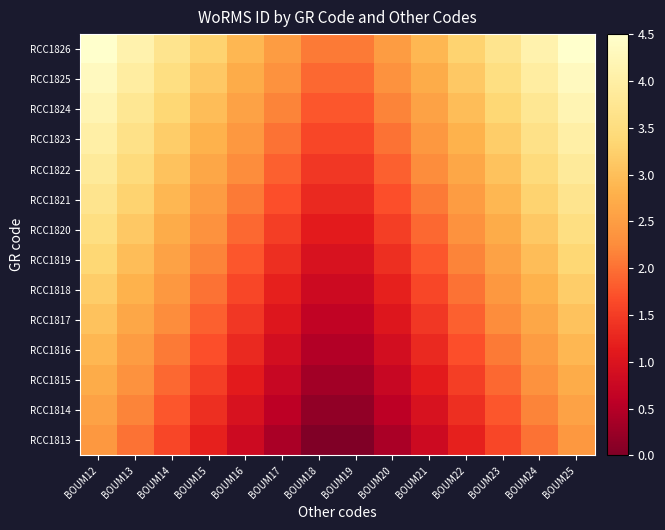

Reading right to left, what are all the values shown in this chart?

RCC1813: BOUM25=2.4	BOUM24=2.0	BOUM23=1.6	BOUM22=1.2	BOUM21=0.8	BOUM20=0.4	BOUM19=0.0	BOUM18=0.0	BOUM17=0.4	BOUM16=0.8	BOUM15=1.2	BOUM14=1.6	BOUM13=2.0	BOUM12=2.4
RCC1814: BOUM25=2.6	BOUM24=2.2	BOUM23=1.8	BOUM22=1.4	BOUM21=1.0	BOUM20=0.6	BOUM19=0.2	BOUM18=0.2	BOUM17=0.6	BOUM16=1.0	BOUM15=1.4	BOUM14=1.8	BOUM13=2.2	BOUM12=2.6
RCC1815: BOUM25=2.7	BOUM24=2.3	BOUM23=1.9	BOUM22=1.5	BOUM21=1.1	BOUM20=0.7	BOUM19=0.3	BOUM18=0.3	BOUM17=0.7	BOUM16=1.1	BOUM15=1.5	BOUM14=1.9	BOUM13=2.3	BOUM12=2.7
RCC1816: BOUM25=2.9	BOUM24=2.5	BOUM23=2.1	BOUM22=1.7	BOUM21=1.3	BOUM20=0.9	BOUM19=0.5	BOUM18=0.5	BOUM17=0.9	BOUM16=1.3	BOUM15=1.7	BOUM14=2.1	BOUM13=2.5	BOUM12=2.9
RCC1817: BOUM25=3.1	BOUM24=2.7	BOUM23=2.2	BOUM22=1.8	BOUM21=1.4	BOUM20=1.0	BOUM19=0.6	BOUM18=0.6	BOUM17=1.0	BOUM16=1.4	BOUM15=1.8	BOUM14=2.2	BOUM13=2.7	BOUM12=3.1
RCC1818: BOUM25=3.2	BOUM24=2.8	BOUM23=2.4	BOUM22=2.0	BOUM21=1.6	BOUM20=1.2	BOUM19=0.8	BOUM18=0.8	BOUM17=1.2	BOUM16=1.6	BOUM15=2.0	BOUM14=2.4	BOUM13=2.8	BOUM12=3.2
RCC1819: BOUM25=3.4	BOUM24=3.0	BOUM23=2.6	BOUM22=2.2	BOUM21=1.8	BOUM20=1.4	BOUM19=1.0	BOUM18=1.0	BOUM17=1.4	BOUM16=1.8	BOUM15=2.2	BOUM14=2.6	BOUM13=3.0	BOUM12=3.4
RCC1820: BOUM25=3.5	BOUM24=3.1	BOUM23=2.7	BOUM22=2.3	BOUM21=1.9	BOUM20=1.5	BOUM19=1.1	BOUM18=1.1	BOUM17=1.5	BOUM16=1.9	BOUM15=2.3	BOUM14=2.7	BOUM13=3.1	BOUM12=3.5
RCC1821: BOUM25=3.7	BOUM24=3.3	BOUM23=2.9	BOUM22=2.5	BOUM21=2.1	BOUM20=1.7	BOUM19=1.3	BOUM18=1.3	BOUM17=1.7	BOUM16=2.1	BOUM15=2.5	BOUM14=2.9	BOUM13=3.3	BOUM12=3.7
RCC1822: BOUM25=3.9	BOUM24=3.5	BOUM23=3.1	BOUM22=2.7	BOUM21=2.2	BOUM20=1.8	BOUM19=1.4	BOUM18=1.4	BOUM17=1.8	BOUM16=2.2	BOUM15=2.7	BOUM14=3.1	BOUM13=3.5	BOUM12=3.9
RCC1823: BOUM25=4.0	BOUM24=3.6	BOUM23=3.2	BOUM22=2.8	BOUM21=2.4	BOUM20=2.0	BOUM19=1.6	BOUM18=1.6	BOUM17=2.0	BOUM16=2.4	BOUM15=2.8	BOUM14=3.2	BOUM13=3.6	BOUM12=4.0
RCC1824: BOUM25=4.2	BOUM24=3.8	BOUM23=3.4	BOUM22=3.0	BOUM21=2.6	BOUM20=2.2	BOUM19=1.8	BOUM18=1.8	BOUM17=2.2	BOUM16=2.6	BOUM15=3.0	BOUM14=3.4	BOUM13=3.8	BOUM12=4.2
RCC1825: BOUM25=4.3	BOUM24=3.9	BOUM23=3.5	BOUM22=3.1	BOUM21=2.7	BOUM20=2.3	BOUM19=1.9	BOUM18=1.9	BOUM17=2.3	BOUM16=2.7	BOUM15=3.1	BOUM14=3.5	BOUM13=3.9	BOUM12=4.3
RCC1826: BOUM25=4.5	BOUM24=4.1	BOUM23=3.7	BOUM22=3.3	BOUM21=2.9	BOUM20=2.5	BOUM19=2.1	BOUM18=2.1	BOUM17=2.5	BOUM16=2.9	BOUM15=3.3	BOUM14=3.7	BOUM13=4.1	BOUM12=4.5